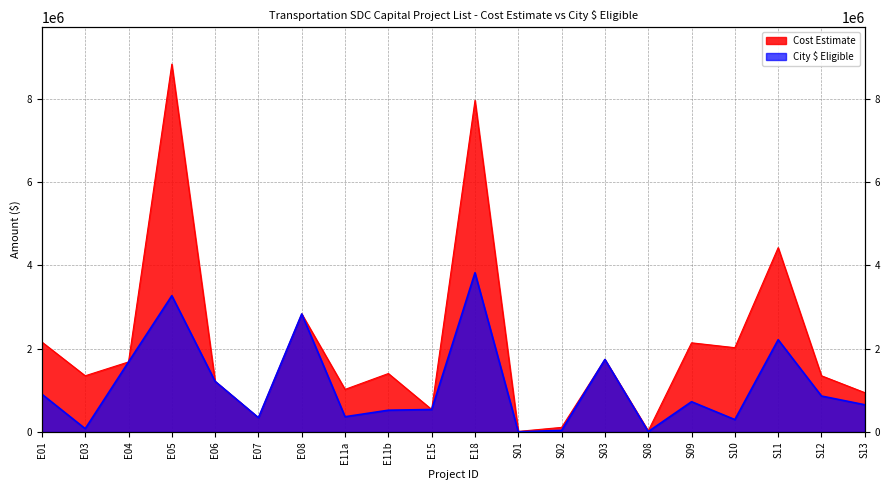

True or false: City $ Eligible and Cost Estimate cross at least once.

False